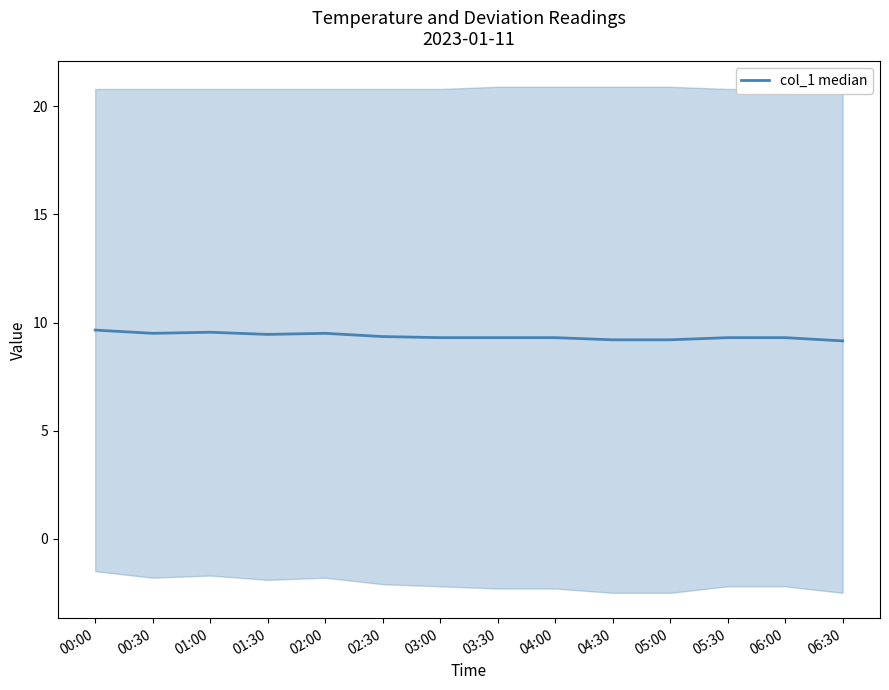

What is the value of the 1st point from the left?

9.7